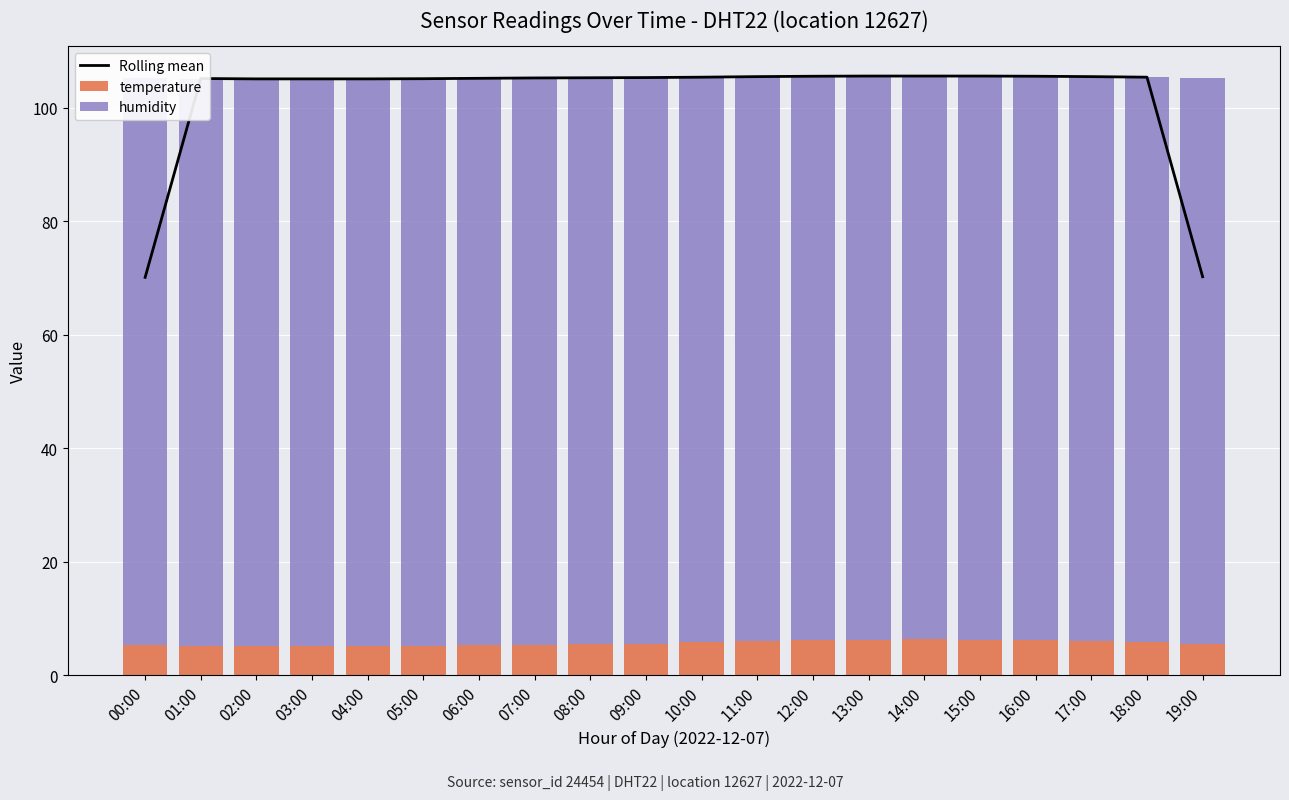

The Rolling mean series shows 166.2 at 05:00. True or false?

False